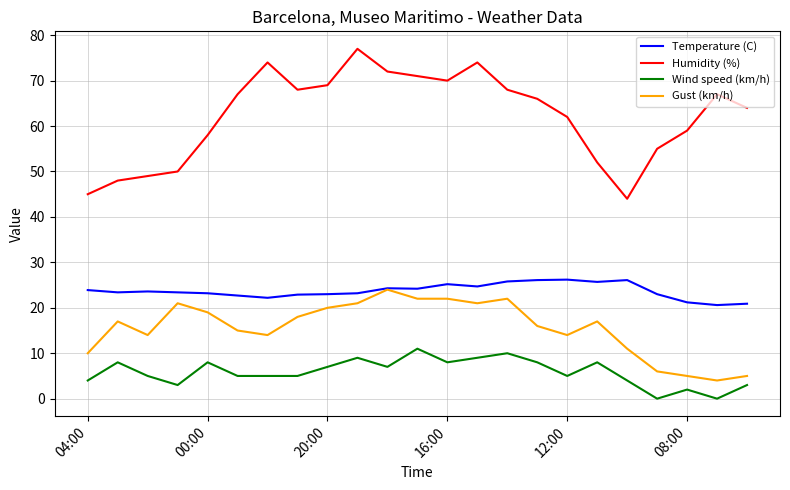

Which series has the largest range (max minus min)?

Humidity (%)